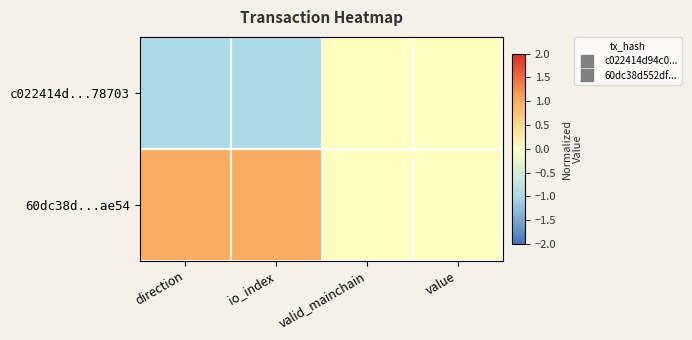

List the series in order of their peak value, lowest first.

c022414d...78703, 60dc38d...ae54